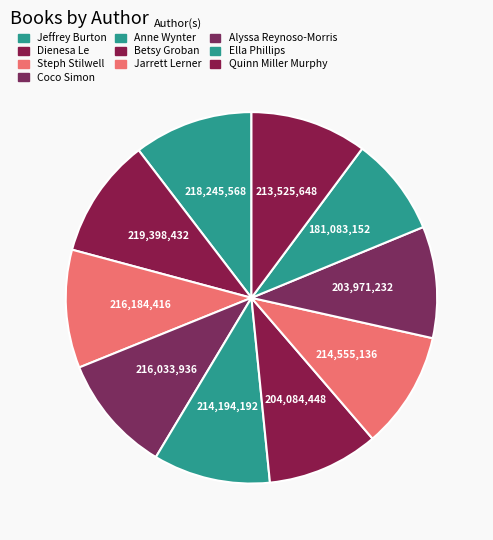

Between Jarrett Lerner and Jeffrey Burton, which is larger?

Jeffrey Burton